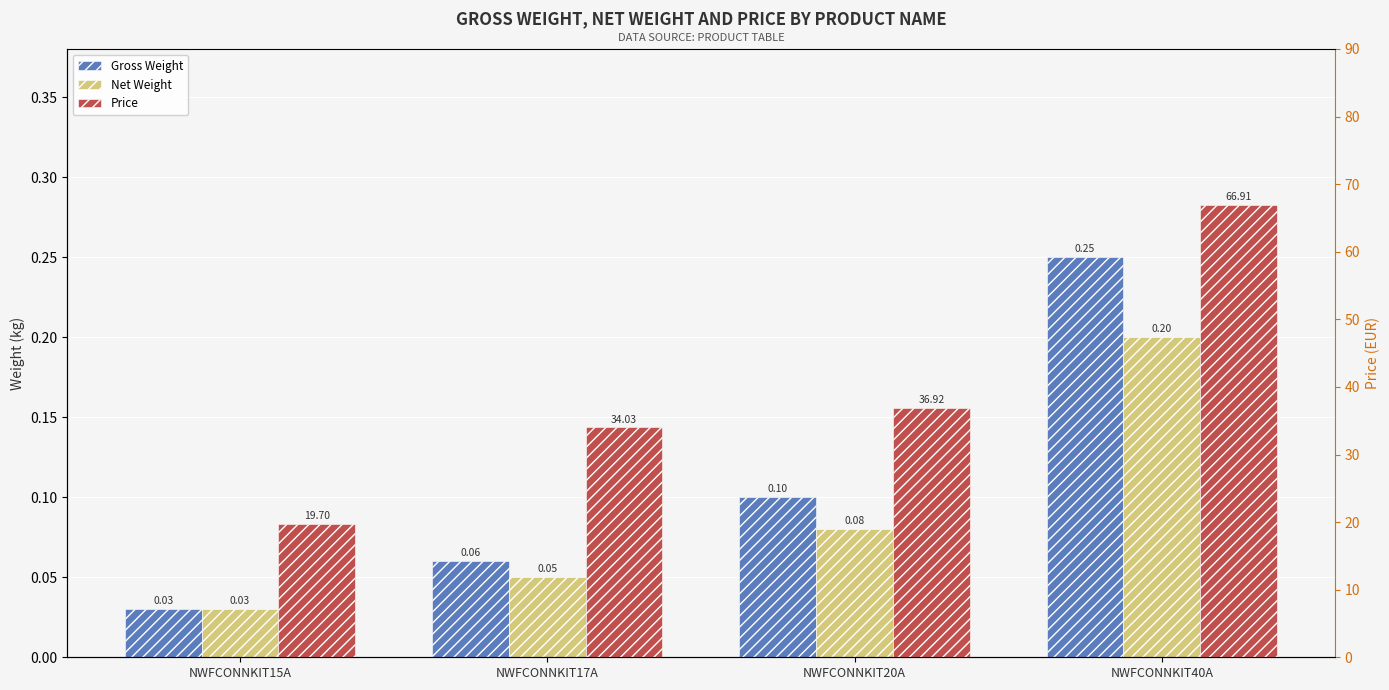

List the series in order of their peak value, lowest first.

Net Weight, Gross Weight, Price